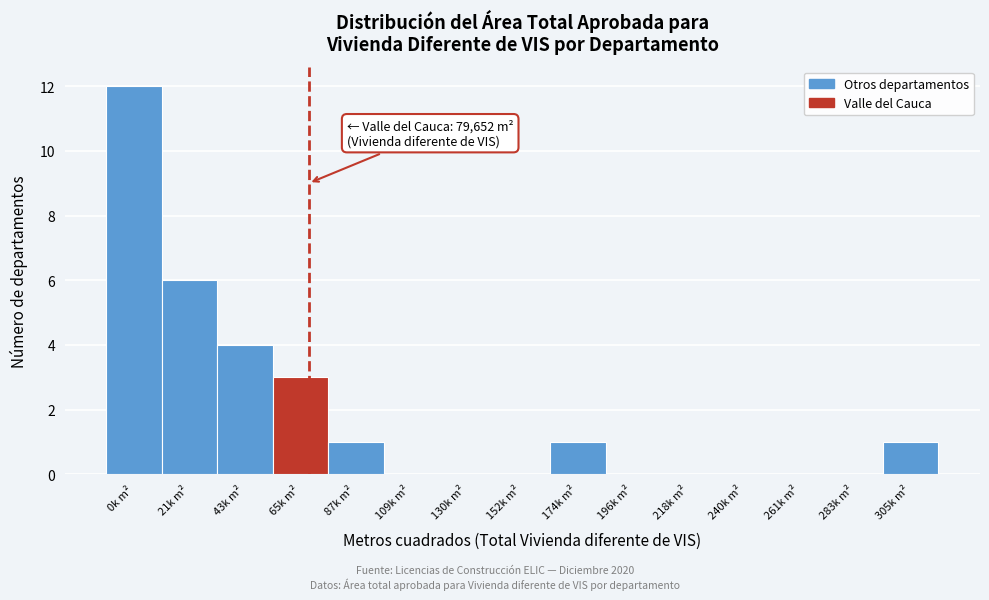

Reading left to right, list all the values displayed in this chart.

0k m²=12	21k m²=6	43k m²=4	65k m²=3	87k m²=1	109k m²=0	130k m²=0	152k m²=0	174k m²=1	196k m²=0	218k m²=0	240k m²=0	261k m²=0	283k m²=0	305k m²=1